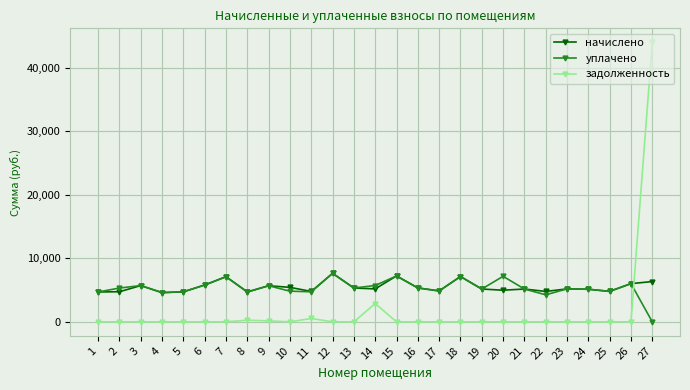

Which series has the widest spread of values?

задолженность